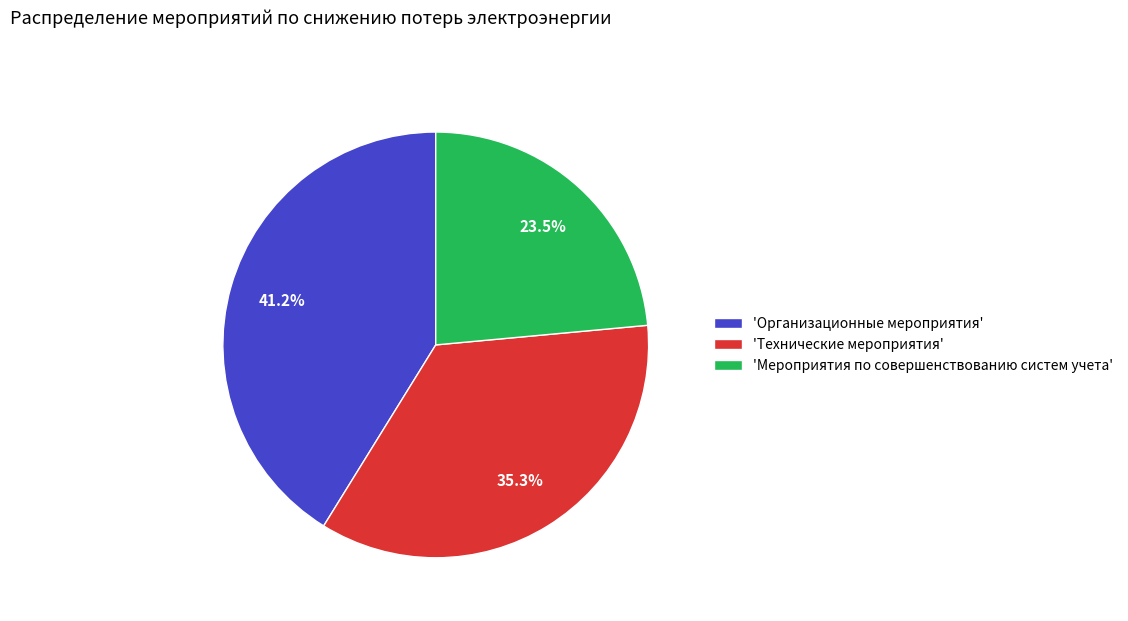

Is the sum of 'Мероприятия по совершенствованию систем учета' and 'Технические мероприятия' greater than half?

Yes